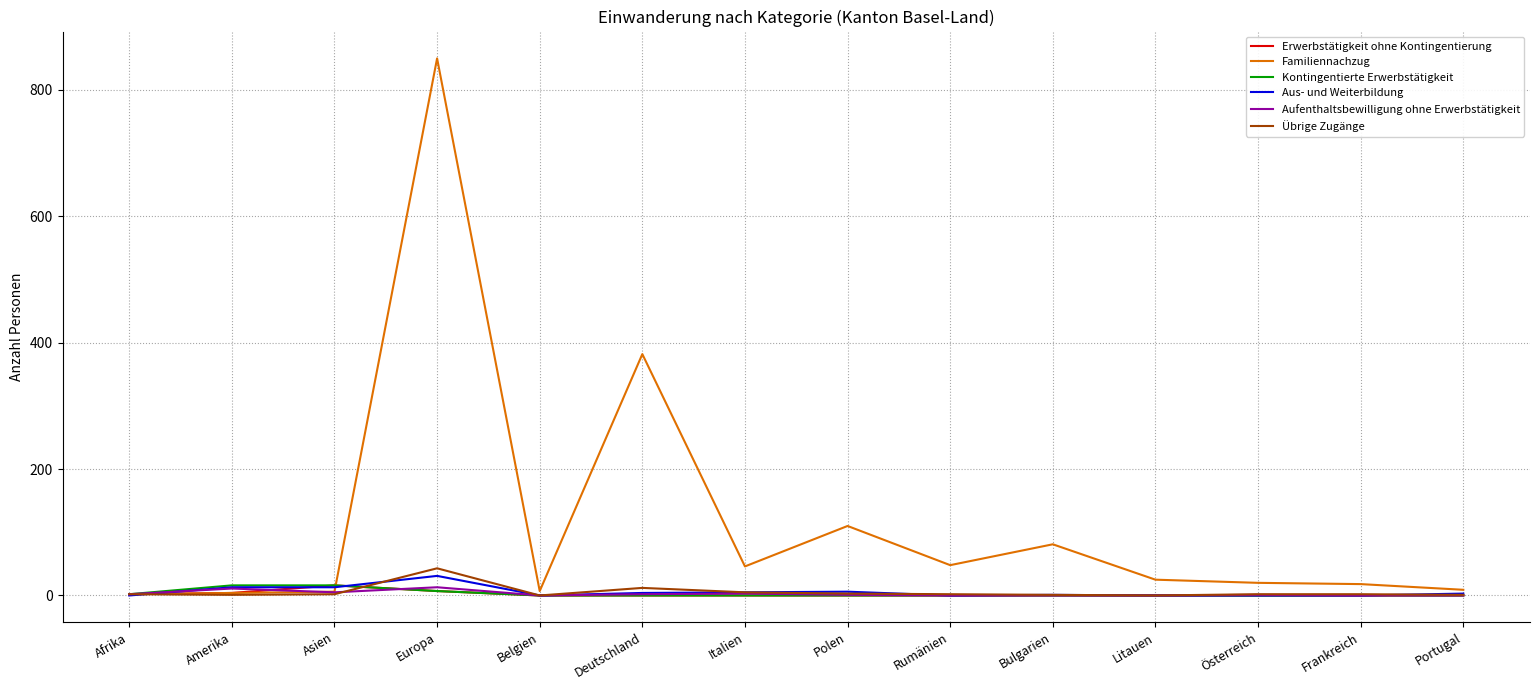

Which series has the largest total across all categories?

Familiennachzug